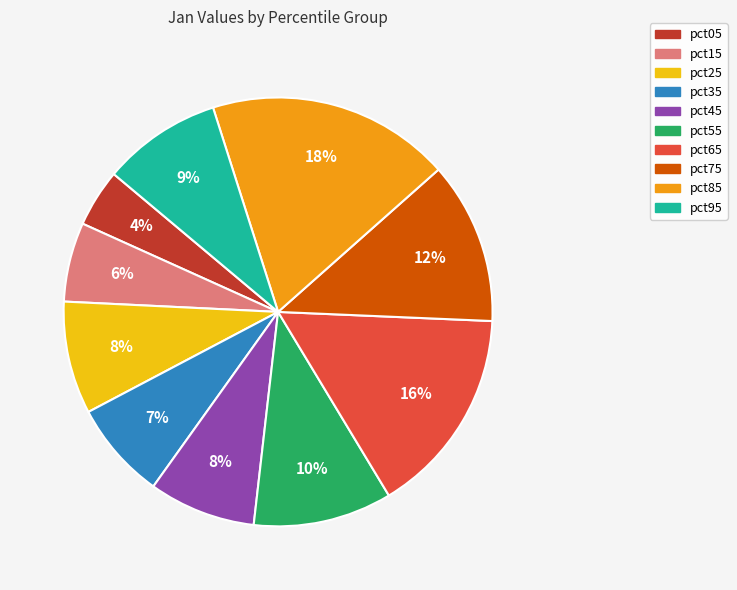

Is there a majority slice in this chart?

No